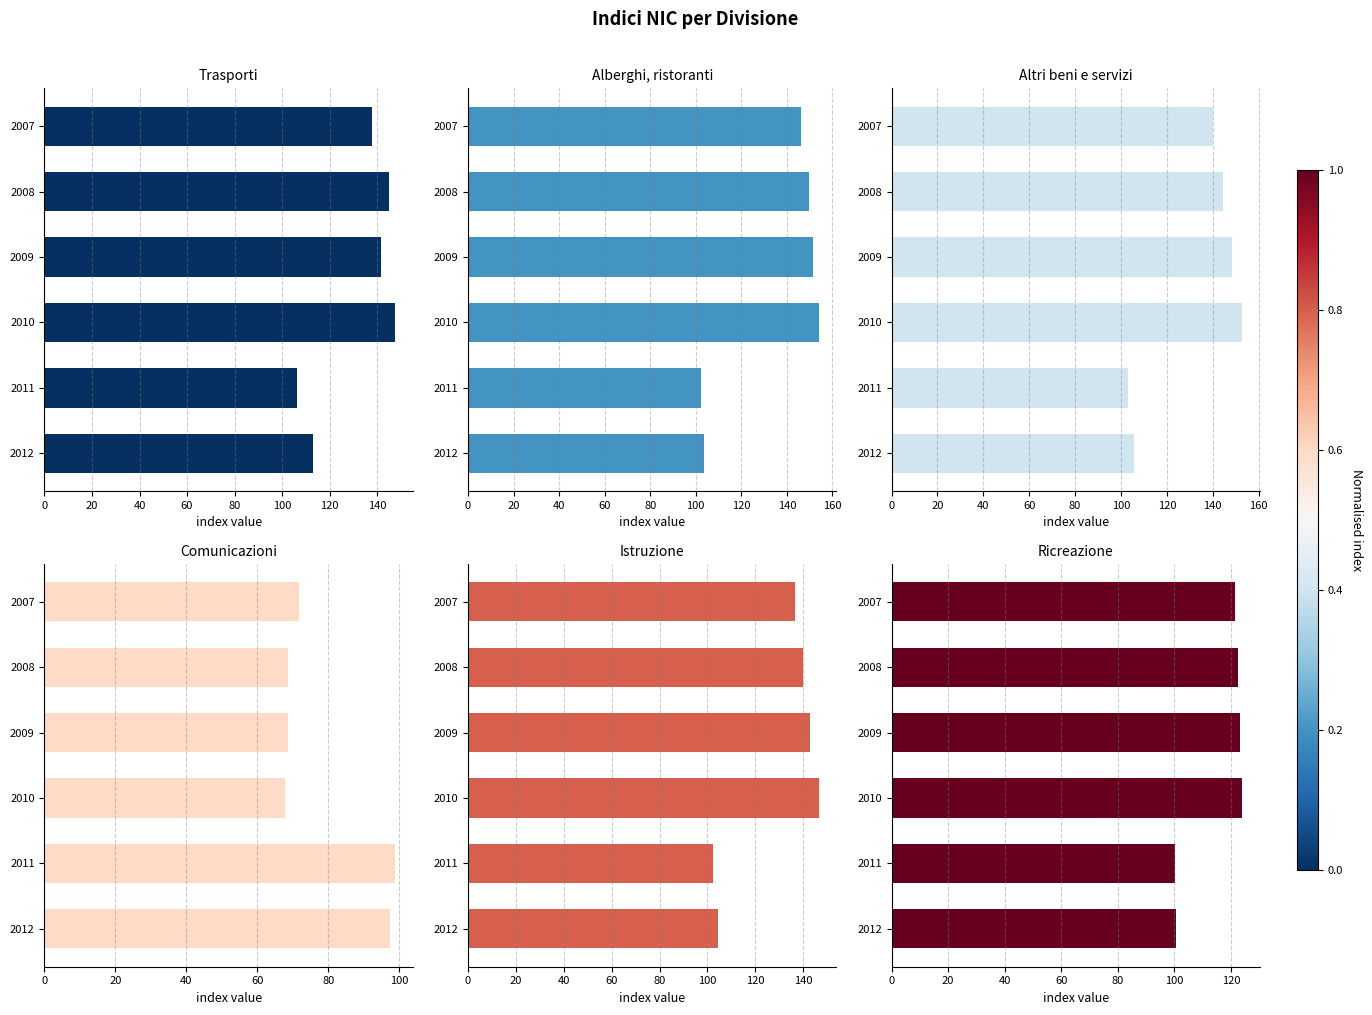

Reading left to right, extract all data points from this chart.

Trasporti: 137.7	144.9	141.7	147.6	106.2	113.1
Alberghi, ristoranti: 146.2	149.8	151.6	154.0	102.2	103.7
Altri beni e servizi: 140.3	144.5	148.2	152.9	103.2	105.6
Comunicazioni: 71.7	68.7	68.5	67.9	98.8	97.3
Istruzione: 136.6	139.8	142.9	146.5	102.3	104.6
Ricreazione: 121.5	122.5	123.2	124.0	100.3	100.7